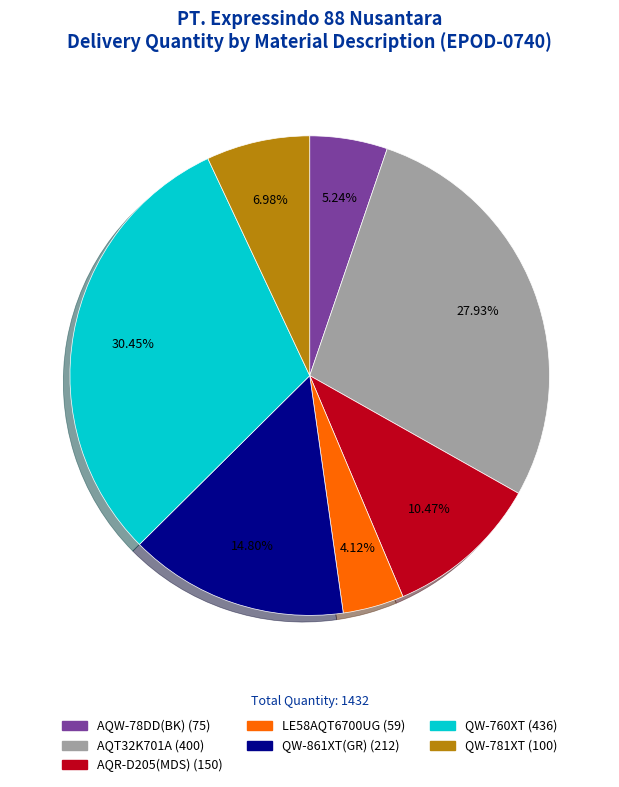

To the nearest percent, what percentage of the pie is QW-861XT(GR)?

15%